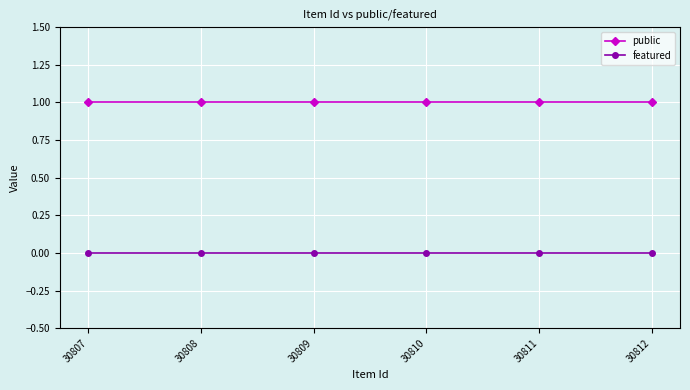

True or false: public and featured intersect in this chart.

False